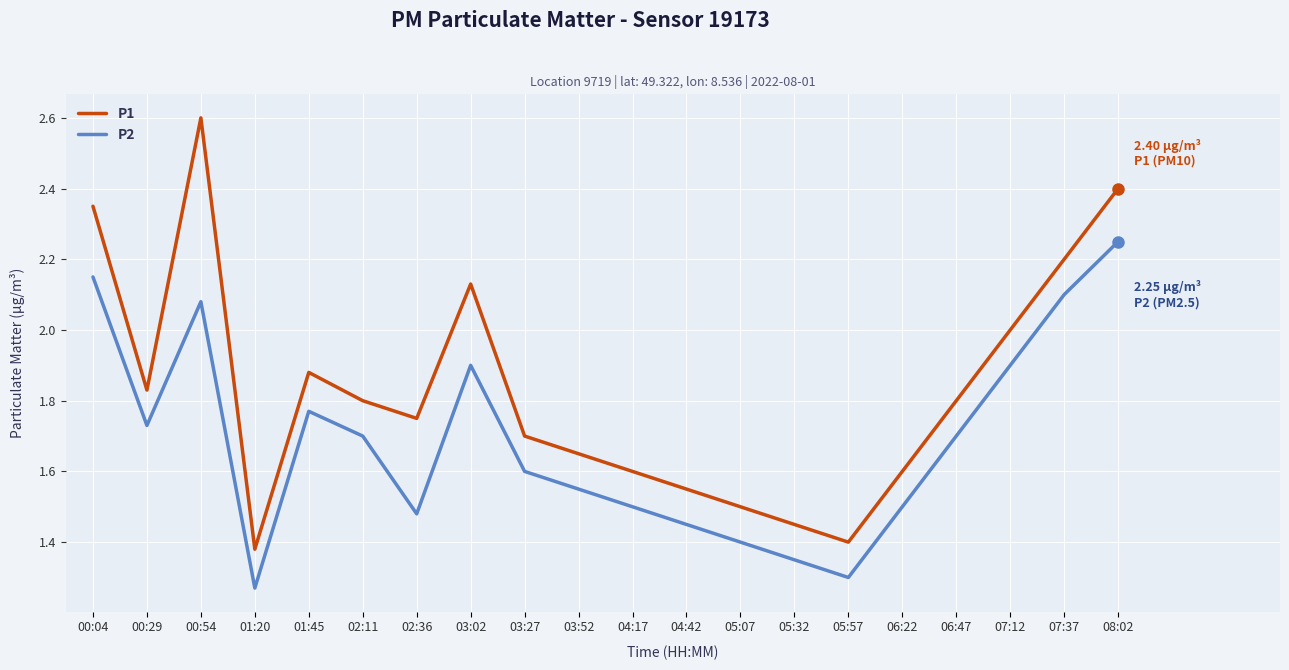

What is the difference between the maximum and minimum values in the P1 series?

1.2